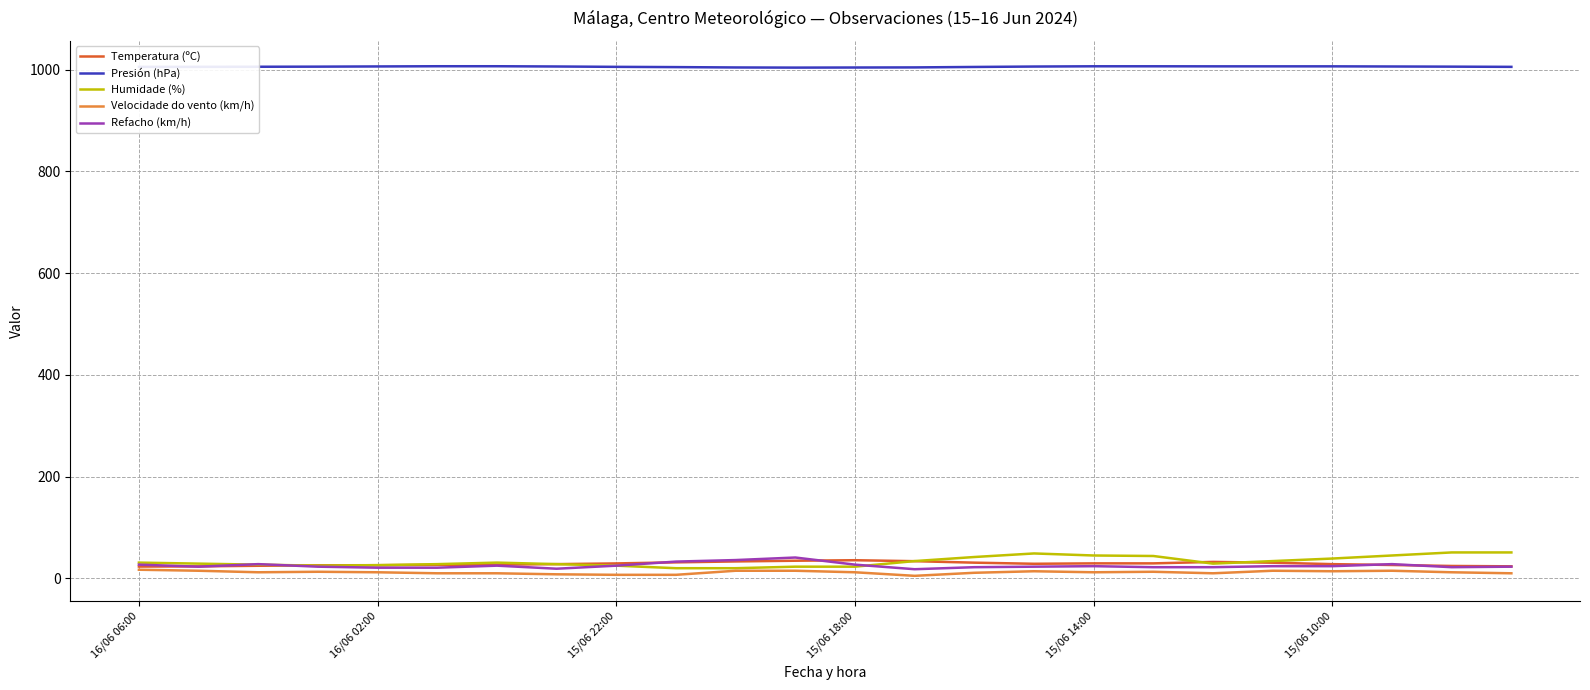

What is the average value of the Presión (hPa) series?

1005.9